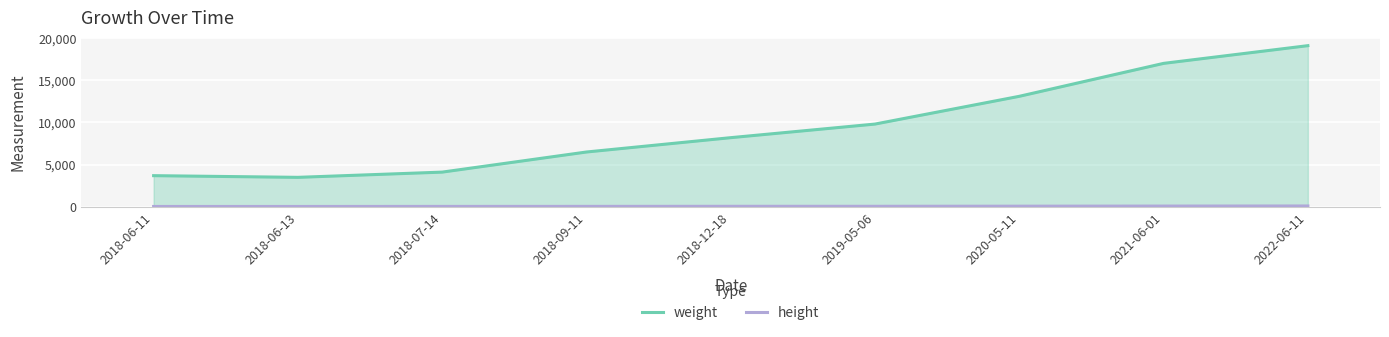

Which series has the largest range (max minus min)?

weight